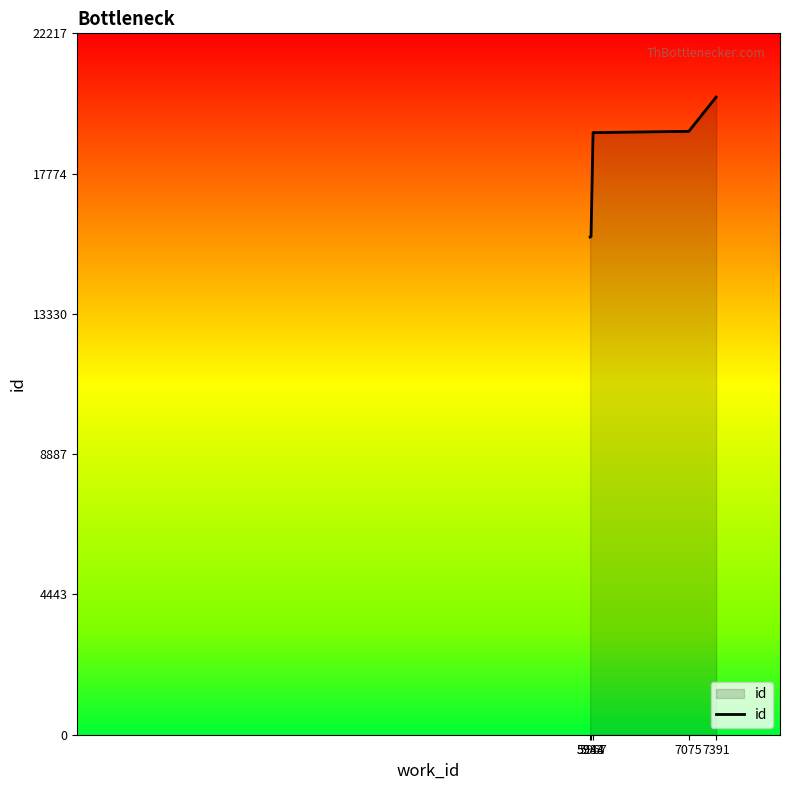

Which label corresponds to the largest value in the chart?

7391